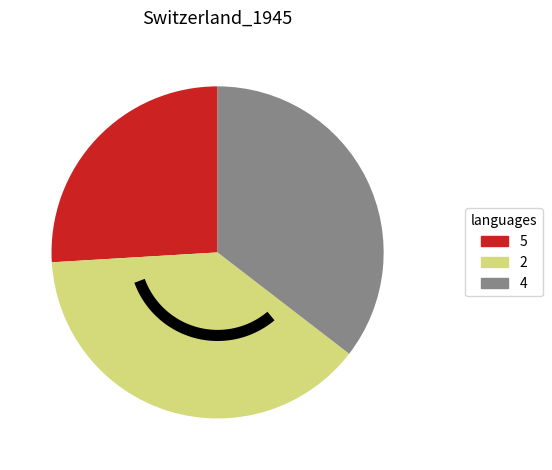

To the nearest percent, what is the difference between the 4 and 2 slice percentages?

4%